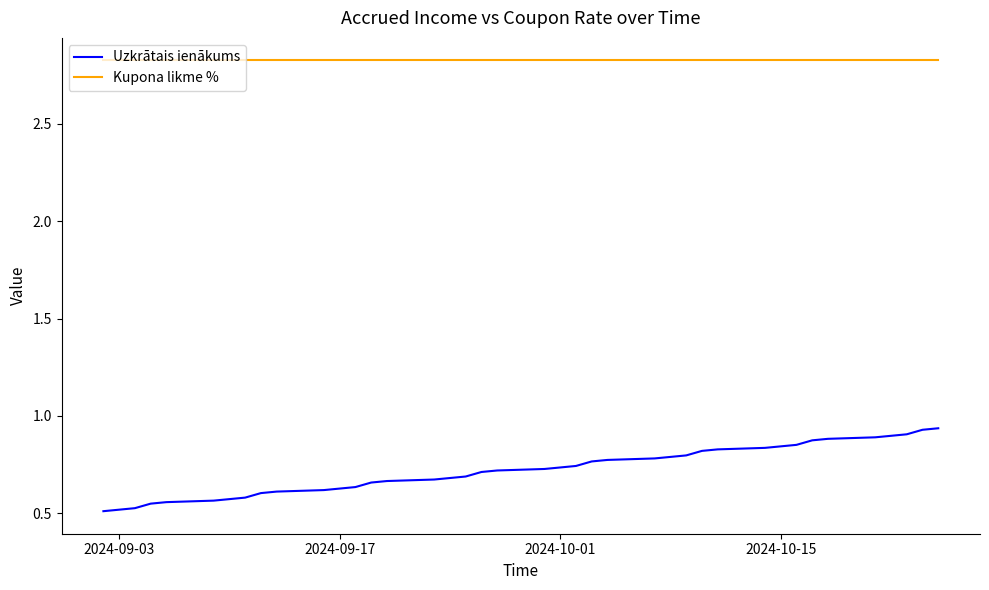

True or false: Uzkrātais ienākums and Kupona likme % cross at least once.

False